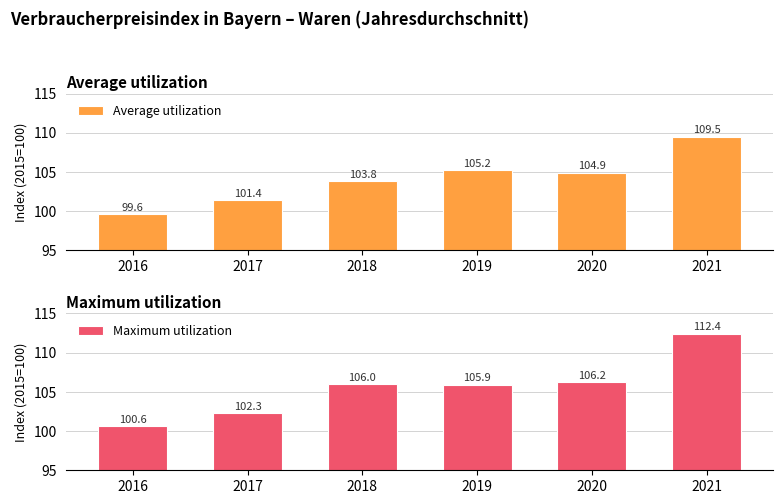

Which category has the highest value in the Average utilization series?

2021